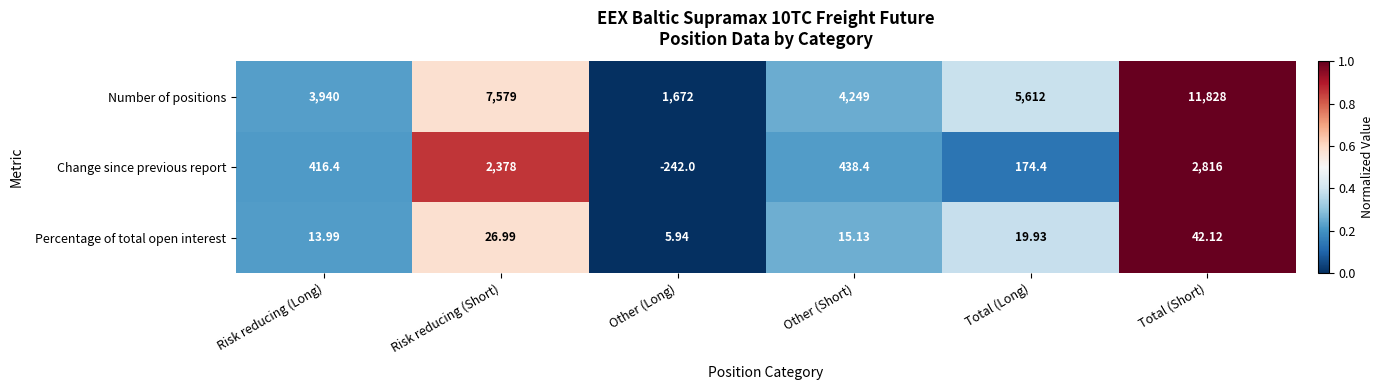

At which label is Number of positions closest to 6750?

Risk reducing (Short)